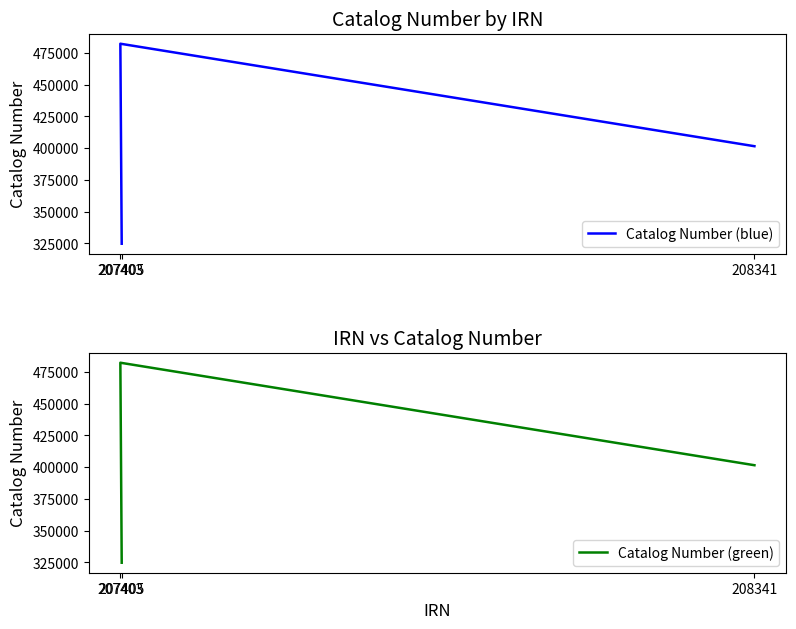

What is the label of the 1st point from the left?

208341